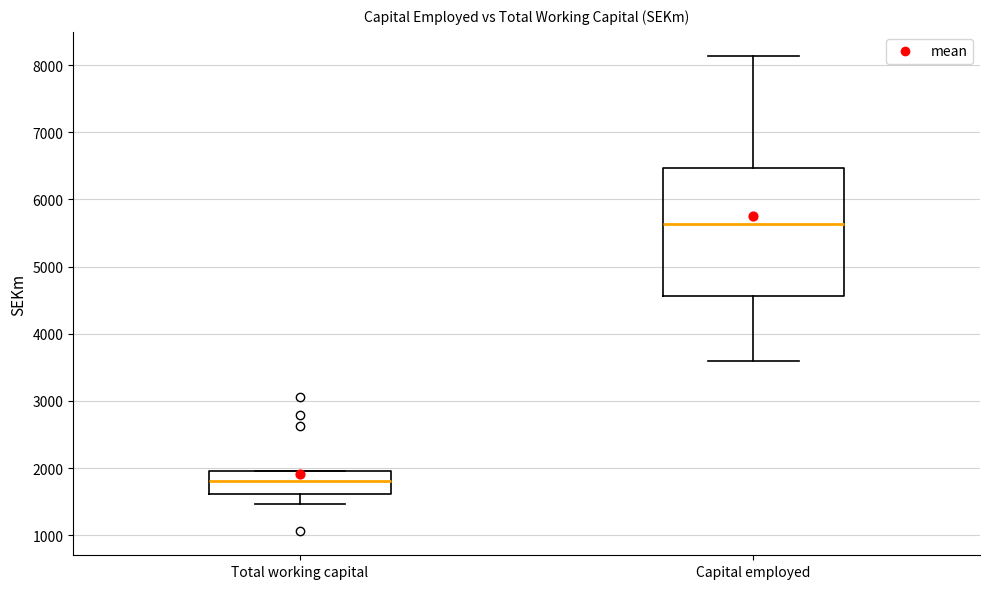

Which box has the highest median line?

Capital employed